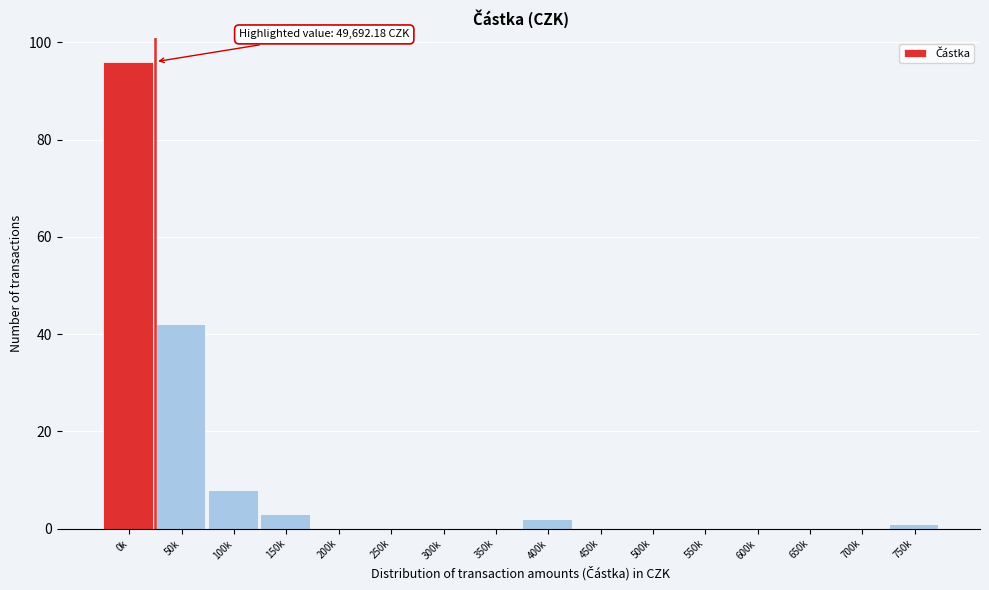

Reading left to right, extract all data points from this chart.

0k=96	50k=42	100k=8	150k=3	200k=0	250k=0	300k=0	350k=0	400k=2	450k=0	500k=0	550k=0	600k=0	650k=0	700k=0	750k=1